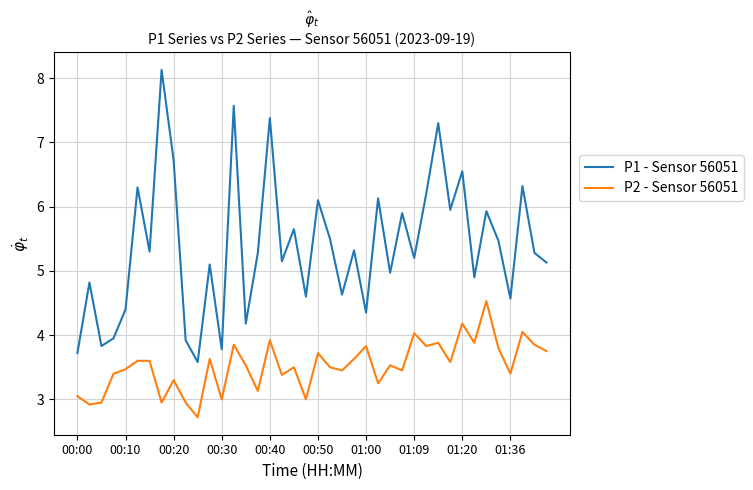

Which series has the largest range (max minus min)?

P1 - Sensor 56051